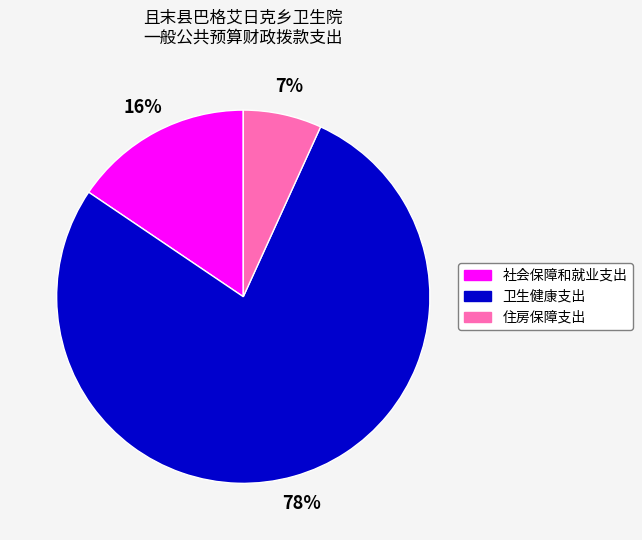

Count the number of slices in the pie.

3